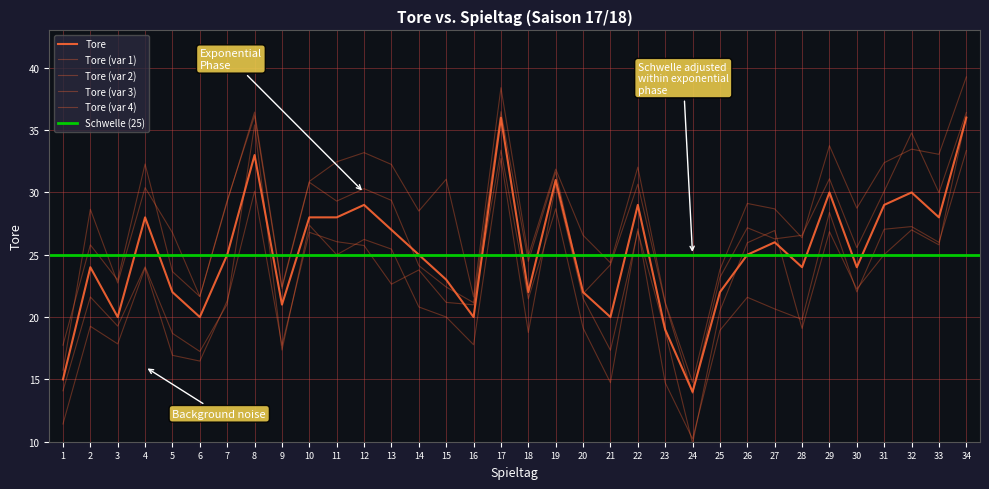

What is the difference between the maximum and minimum values?

22